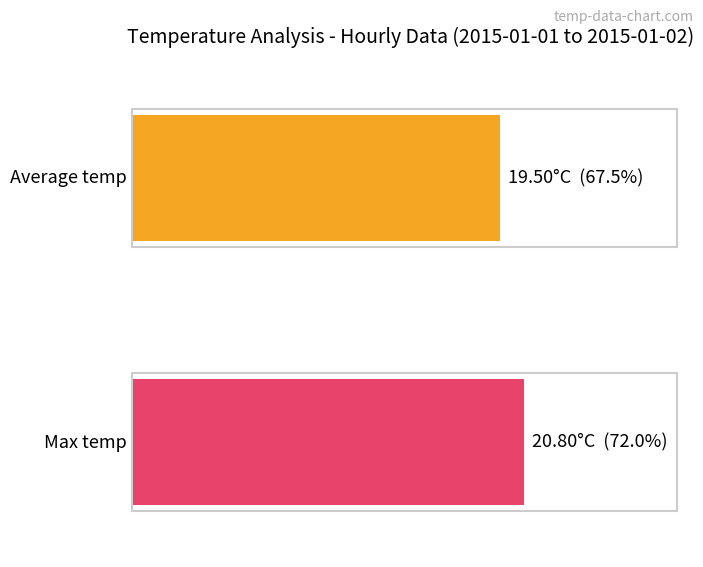

Are the bars horizontal?

Yes